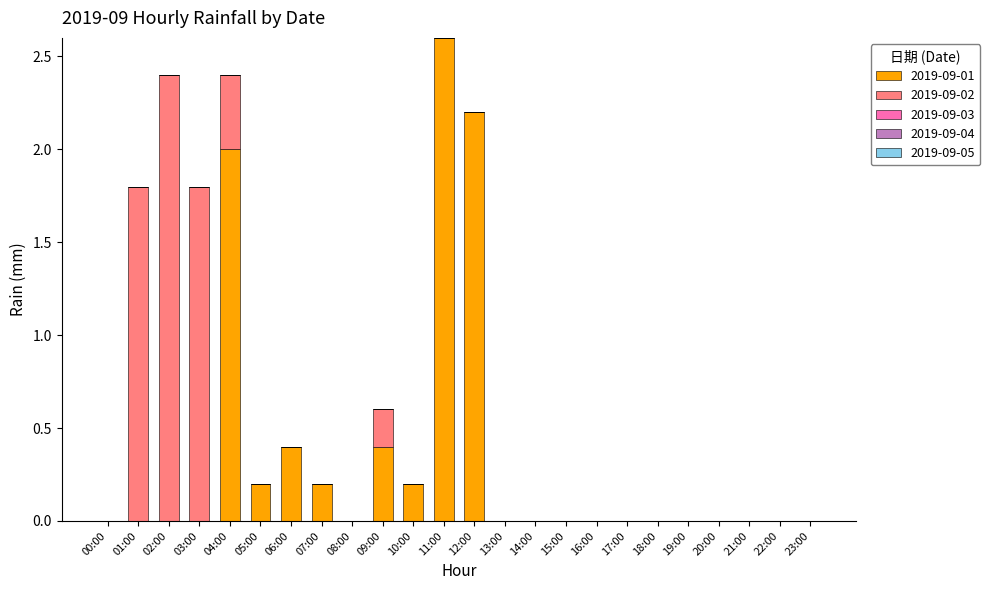

At which label does 2019-09-01 reach its peak?

11:00